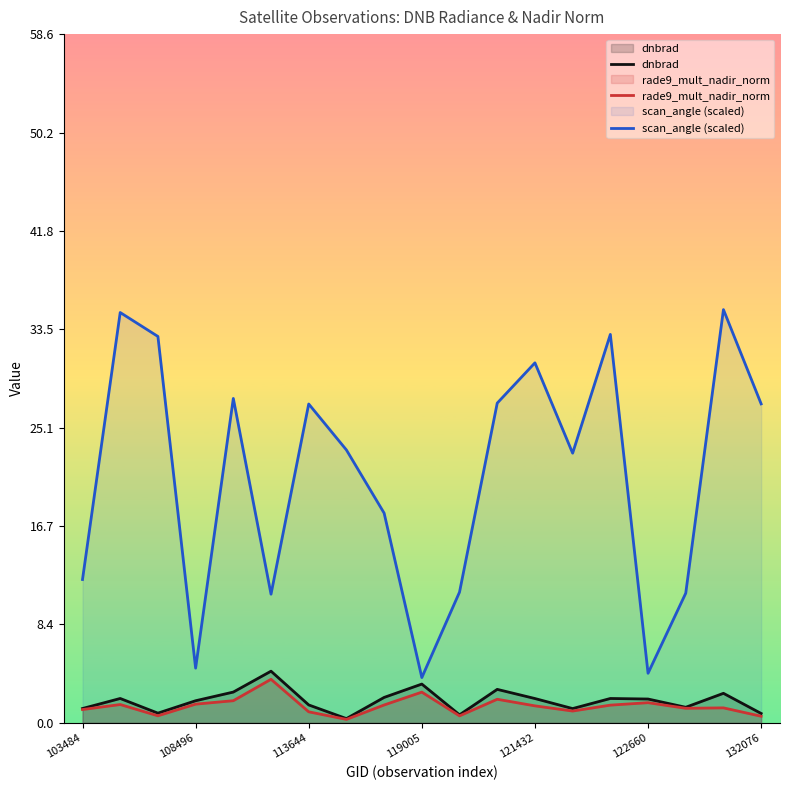

How many interior local peaks does the dnbrad series have?

6